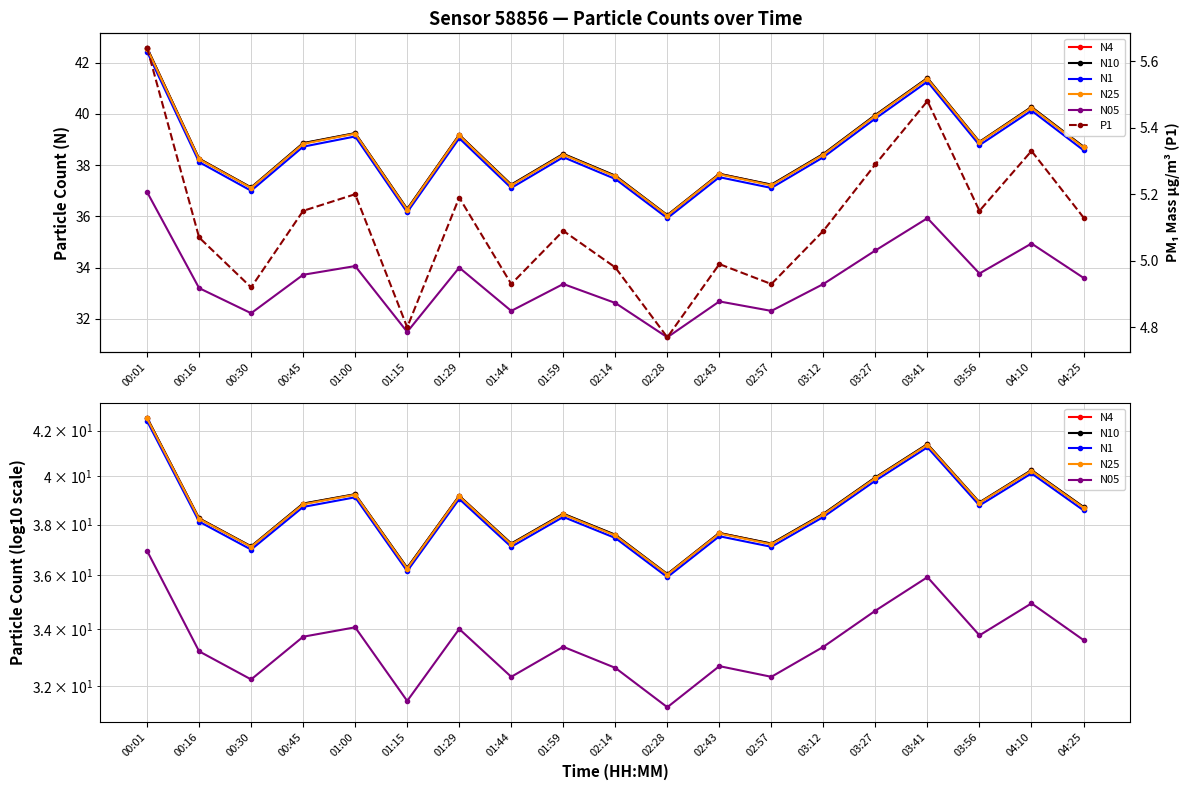

What is the total value across all series at 02:14?

187.8